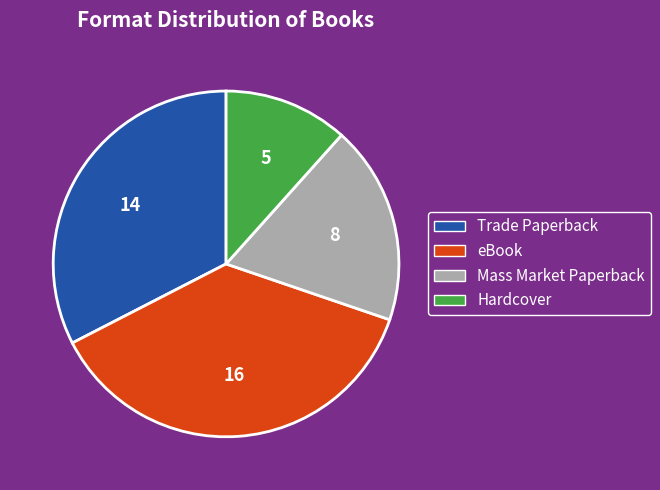

Does any single category account for the majority?

No